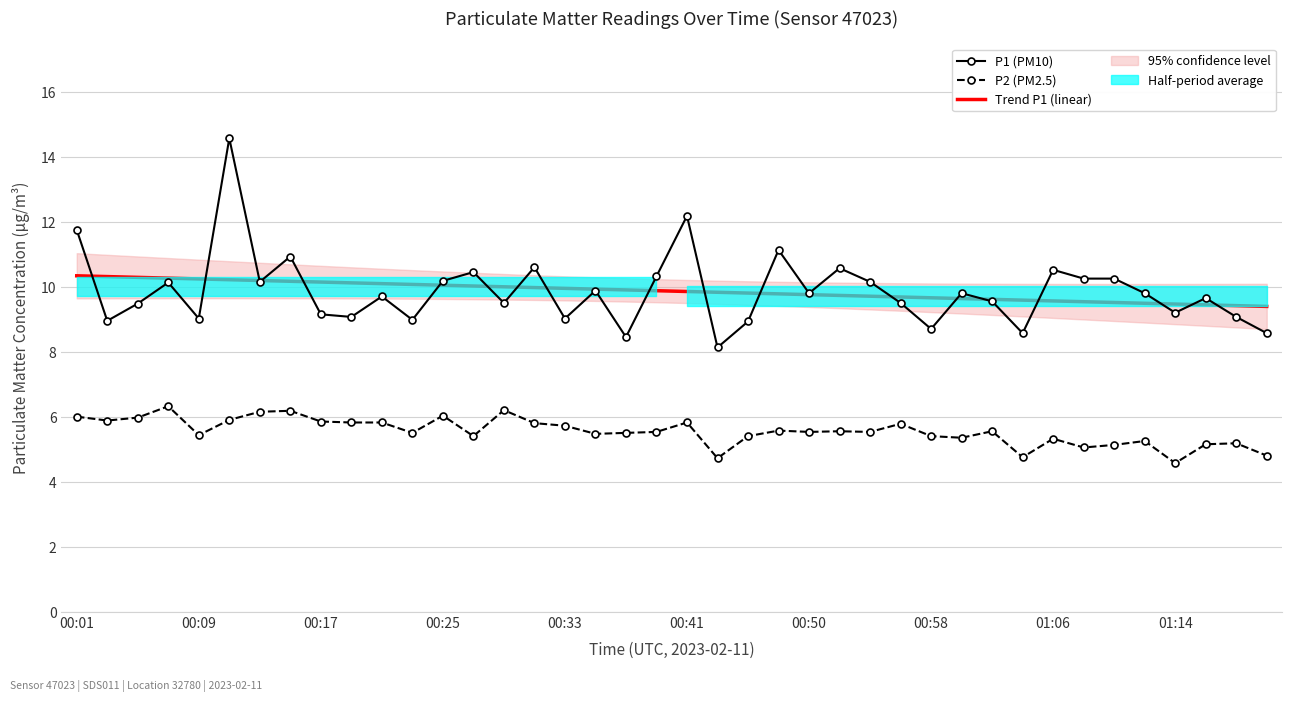

Is the value of P2 (PM2.5) at 00:33 greater than the value of Trend P1 (linear) at 00:41?

No